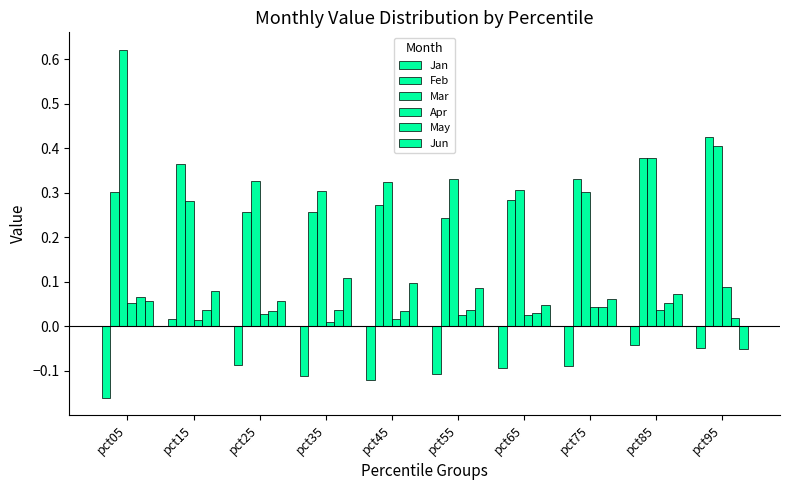

At pct75, list the series in order from smallest to largest.

Jan, May, Apr, Jun, Mar, Feb